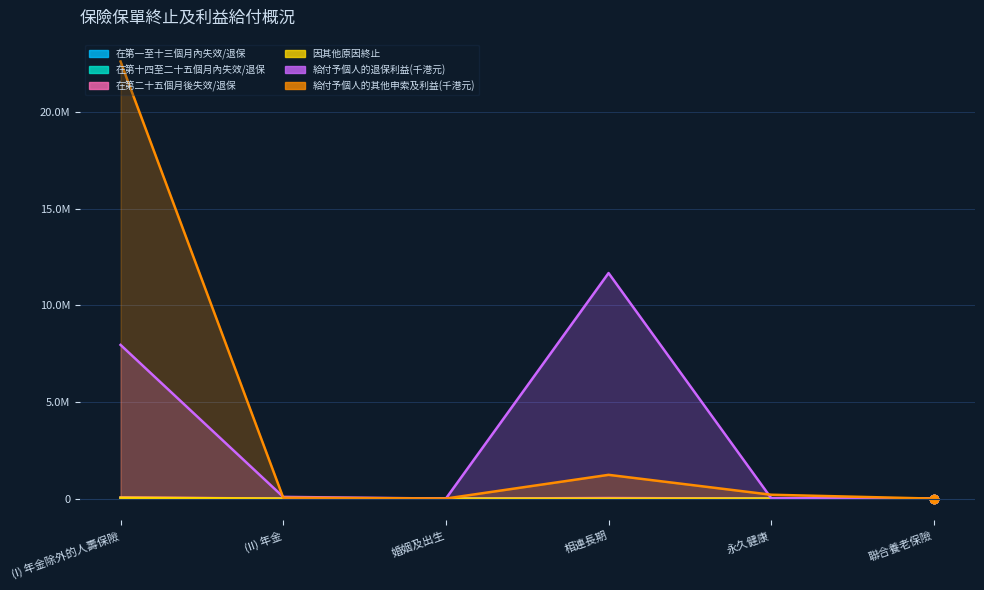

What is the sum of all 給付予個人的退保利益(千港元) values?

19732461